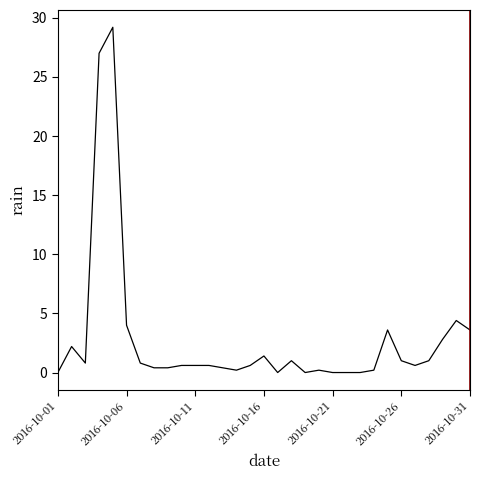

What is the greatest value displayed?

29.2